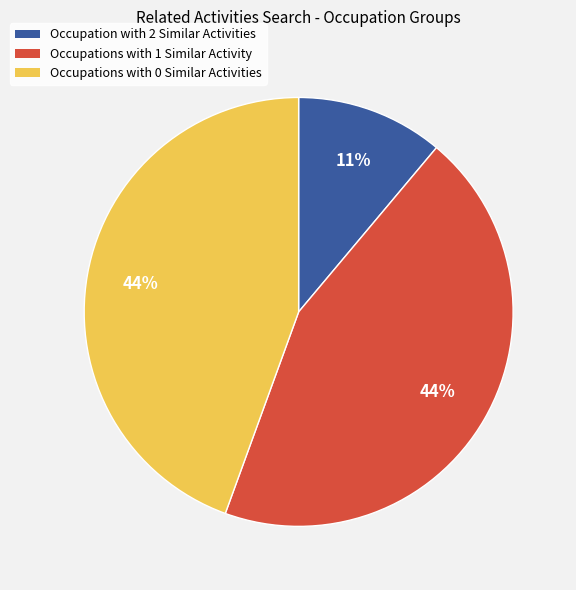

To the nearest percent, what is the difference between the largest and smallest slice percentages?

33%